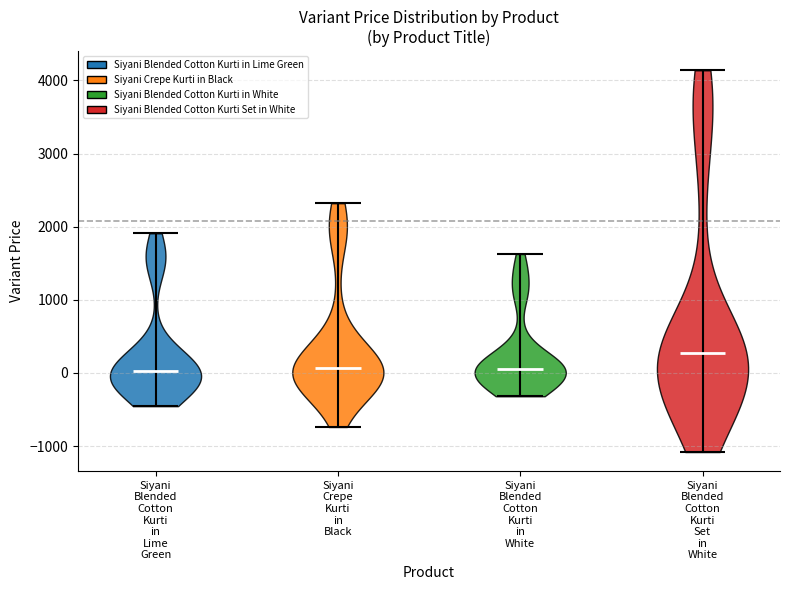

Reading left to right, read every violin against the y-axis: where its median line is, and the lowest and highest points it reaches. The values are not printed on the chart, so give them approximately, as read against the axis.

Siyani Blended Cotton Kurti in Lime Green: median line 0, lowest point -500, highest point 1900
Siyani Crepe Kurti in Black: median line 100, lowest point -700, highest point 2300
Siyani Blended Cotton Kurti in White: median line 100, lowest point -300, highest point 1600
Siyani Blended Cotton Kurti Set in White: median line 300, lowest point -1100, highest point 4100